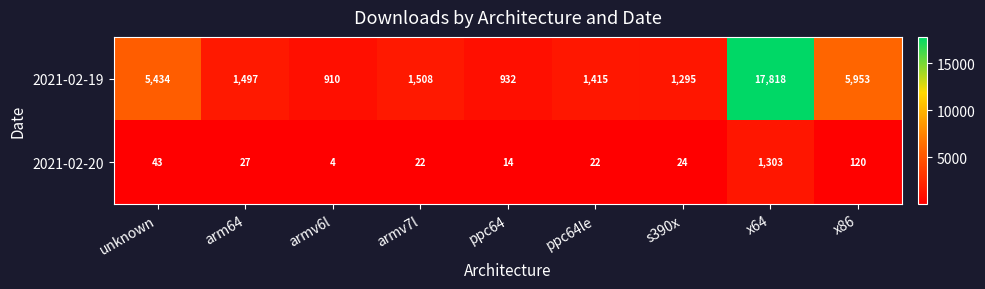

What is the sum of all 2021-02-20 values?

1579